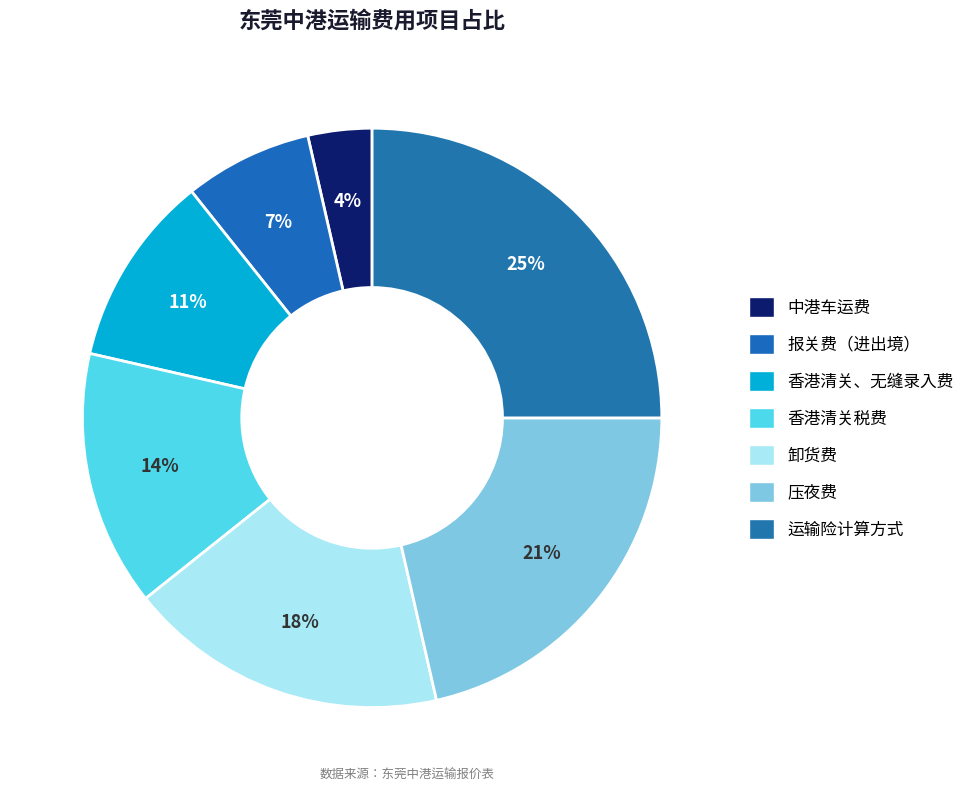

The 运输险计算方式 slice represents 39% of the pie. True or false?

False